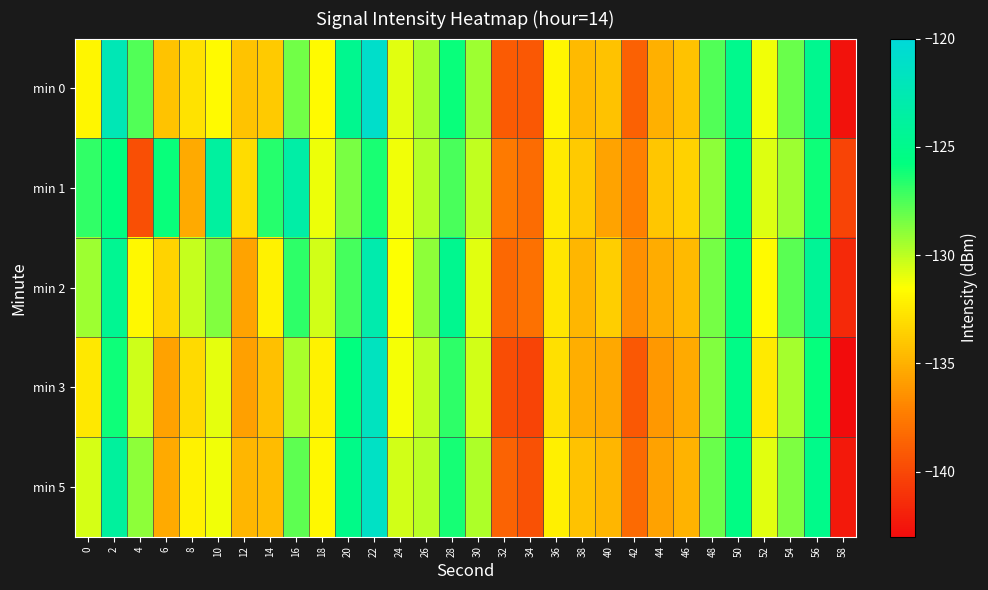

Which series has the largest range (max minus min)?

min 0